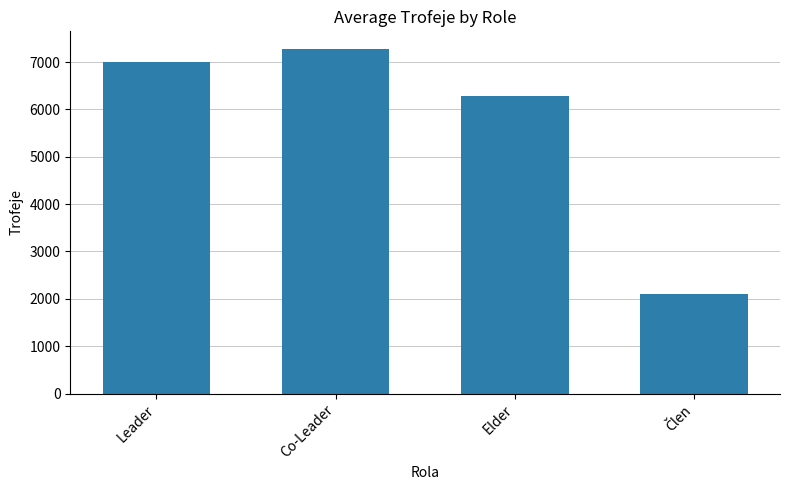

The chart shows a value of 4417 at Leader. True or false?

False